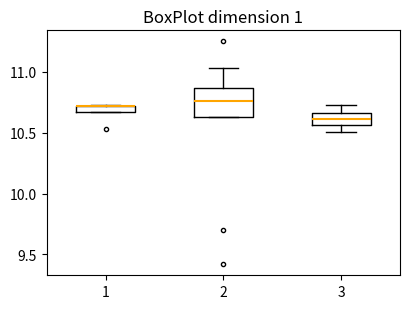

Where does the upper whisker of the box at x = 3 end on the y-axis? The values are not printed on the chart, so give them approximately, as read against the axis.

10.75